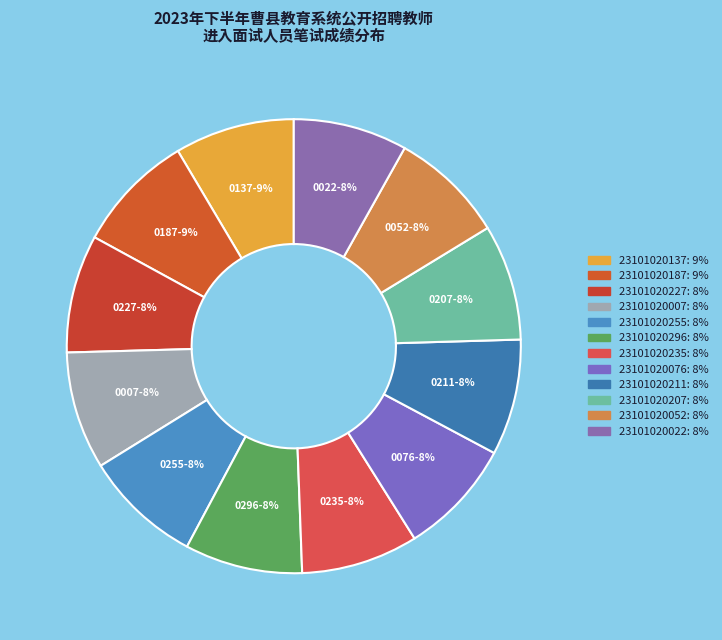

The 23101020052 slice represents 8% of the pie. True or false?

True